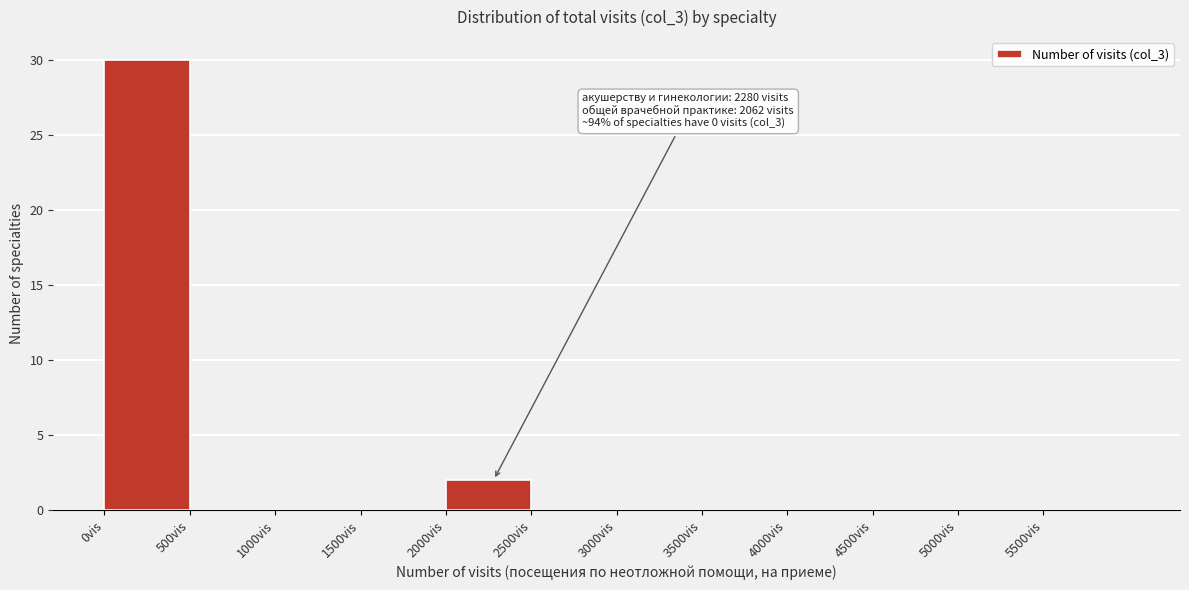

Which range on the x-axis has the tallest bar?

0 to 500